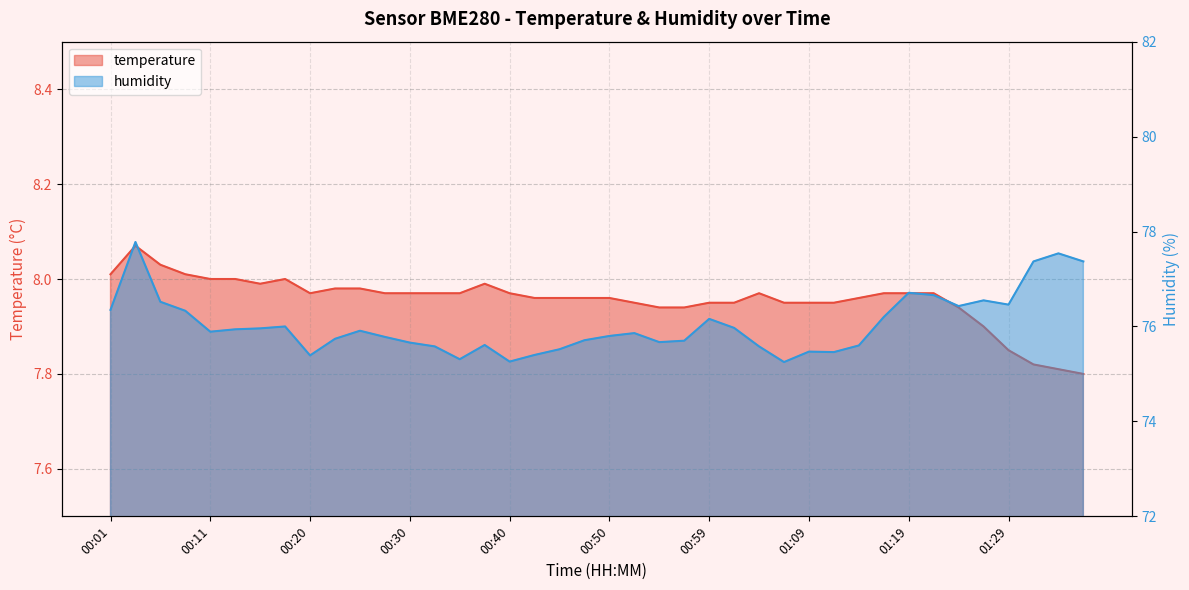

What are all the series names shown in the legend?

temperature, humidity